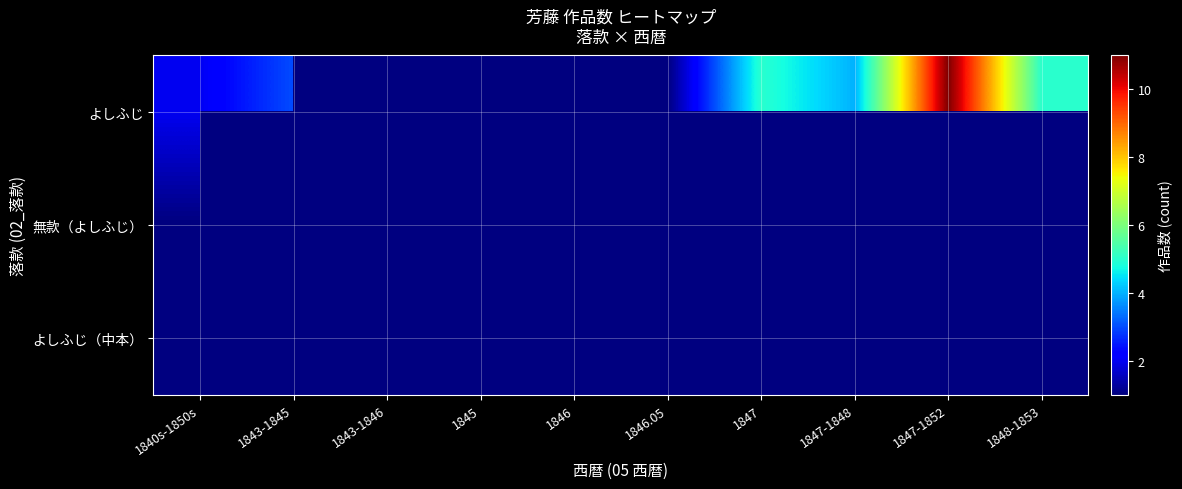

What is the minimum value shown in the chart?

1.0